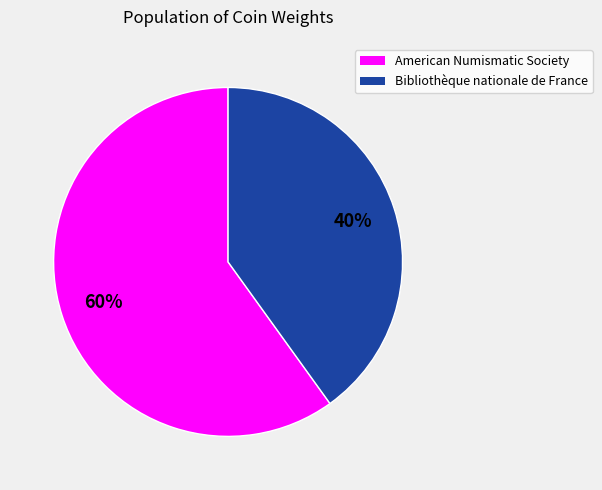

To the nearest percent, what is the average slice percentage?

50%